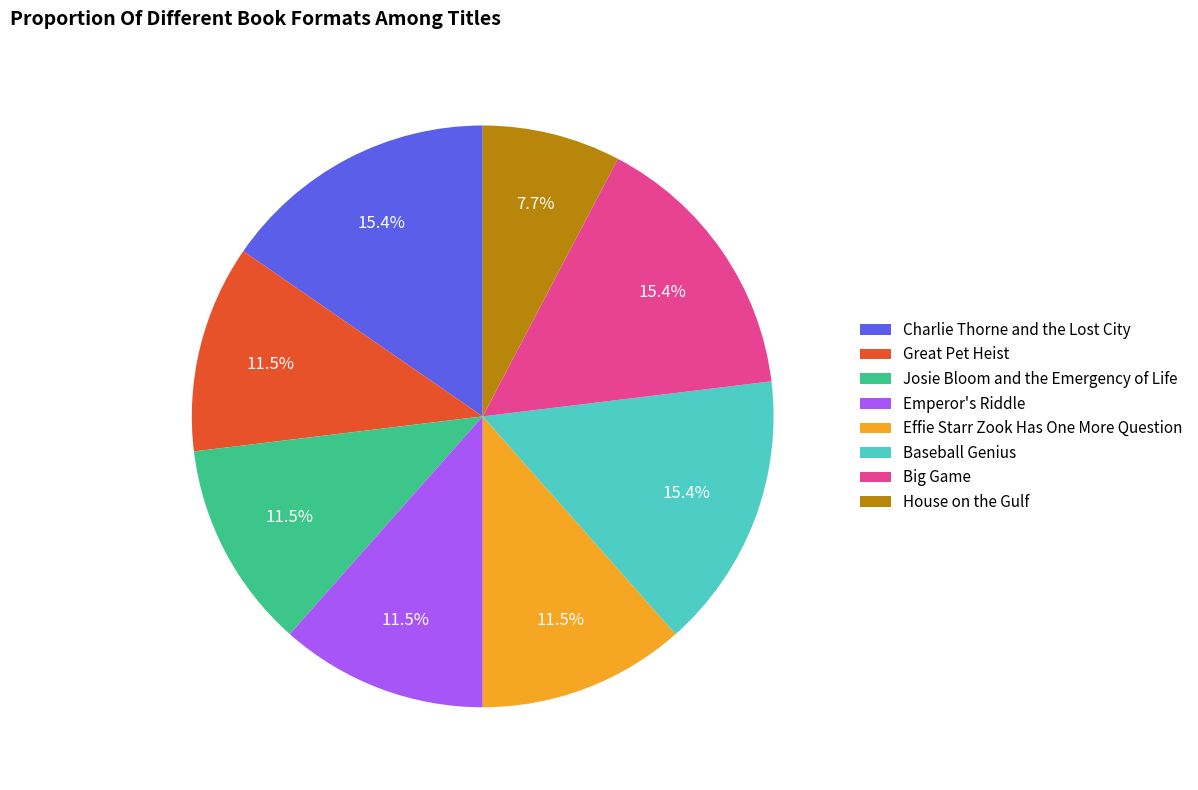

Is it true that Josie Bloom and the Emergency of Life is 21% of the pie?

False